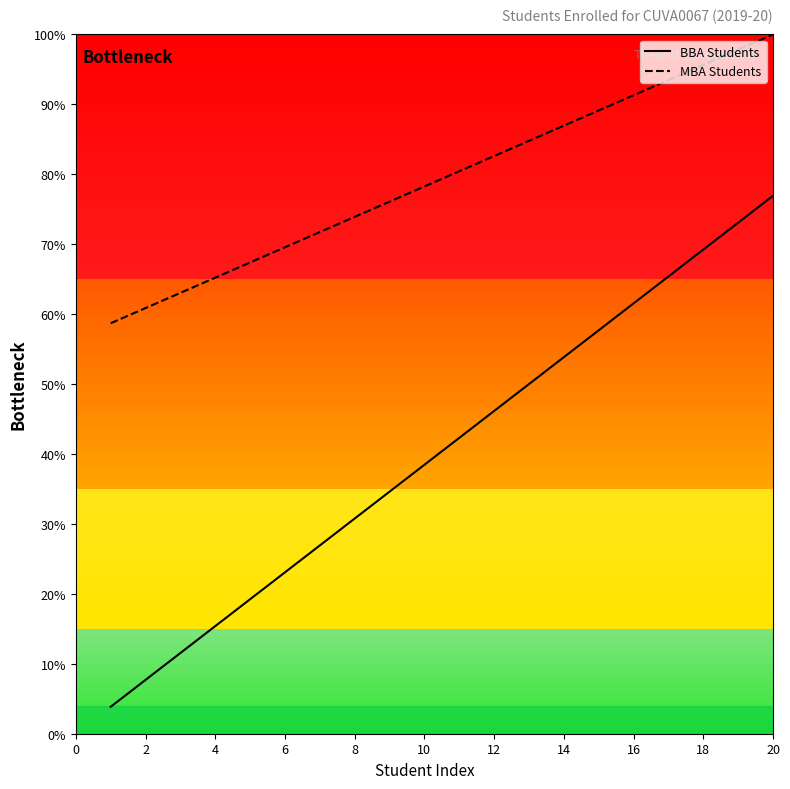

List the series in order of their peak value, lowest first.

BBA Students, MBA Students